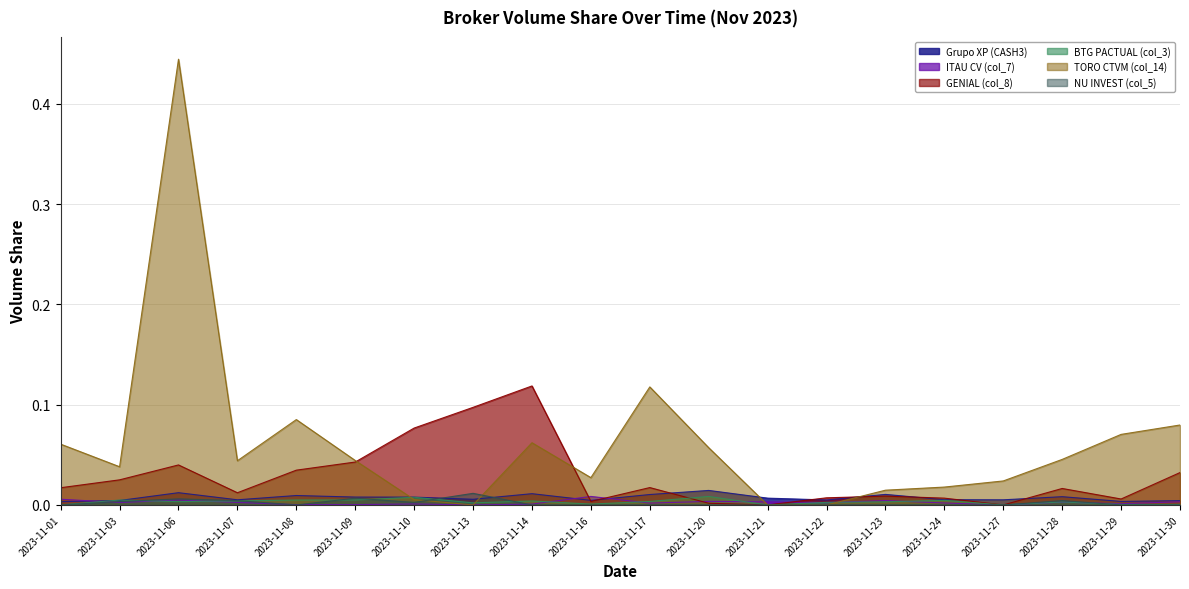

Is it true that GENIAL (col_8) equals 0.0 at 2023-11-10?

False